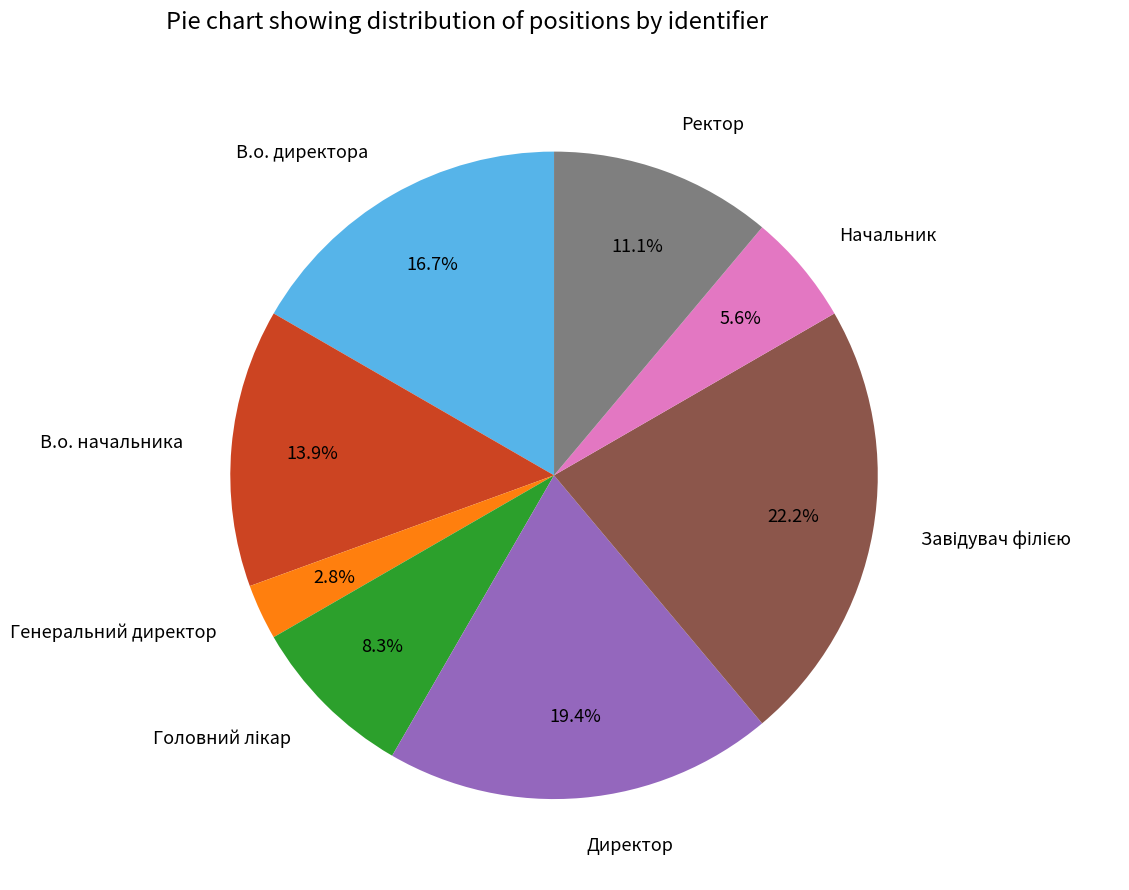

To the nearest percent, what portion does В.о. начальника represent?

14%